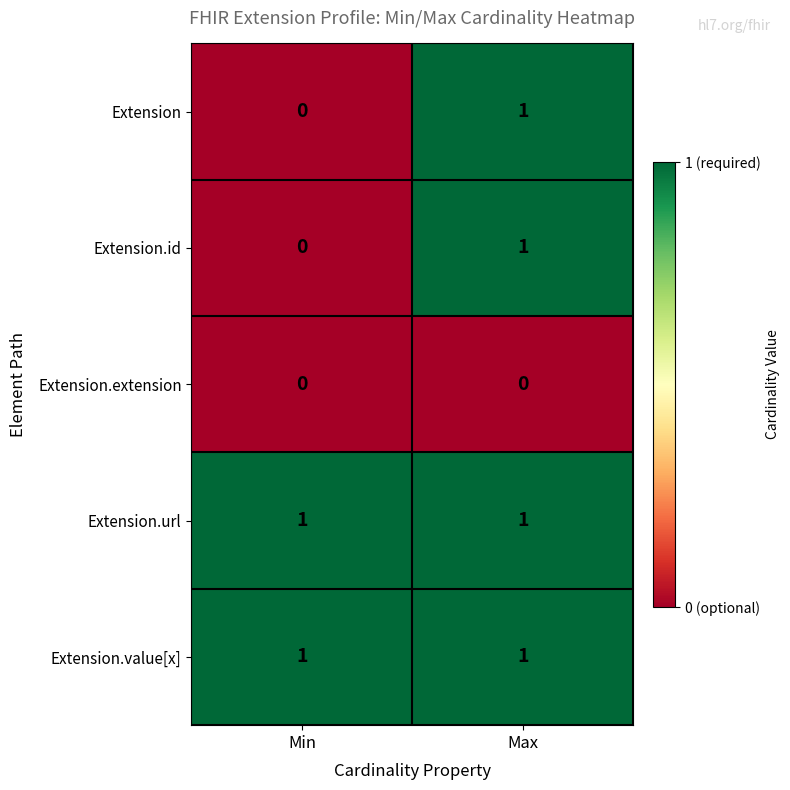

Reading left to right, transcribe all the data shown in this chart.

Extension: Min=0	Max=1
Extension.id: Min=0	Max=1
Extension.extension: Min=0	Max=0
Extension.url: Min=1	Max=1
Extension.value[x]: Min=1	Max=1